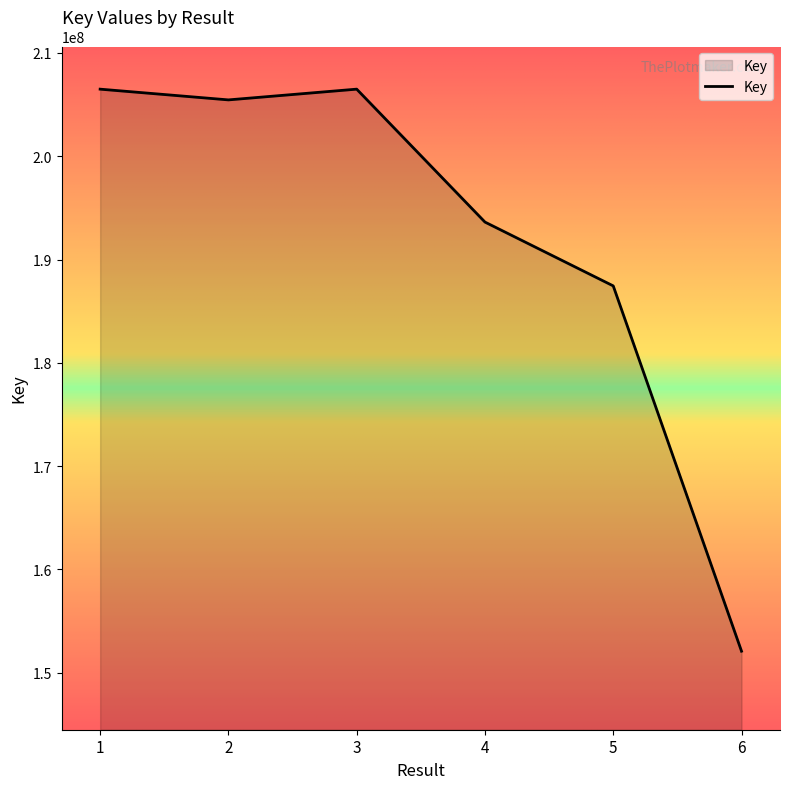

True or false: the data shows 206495493 at 1.

True